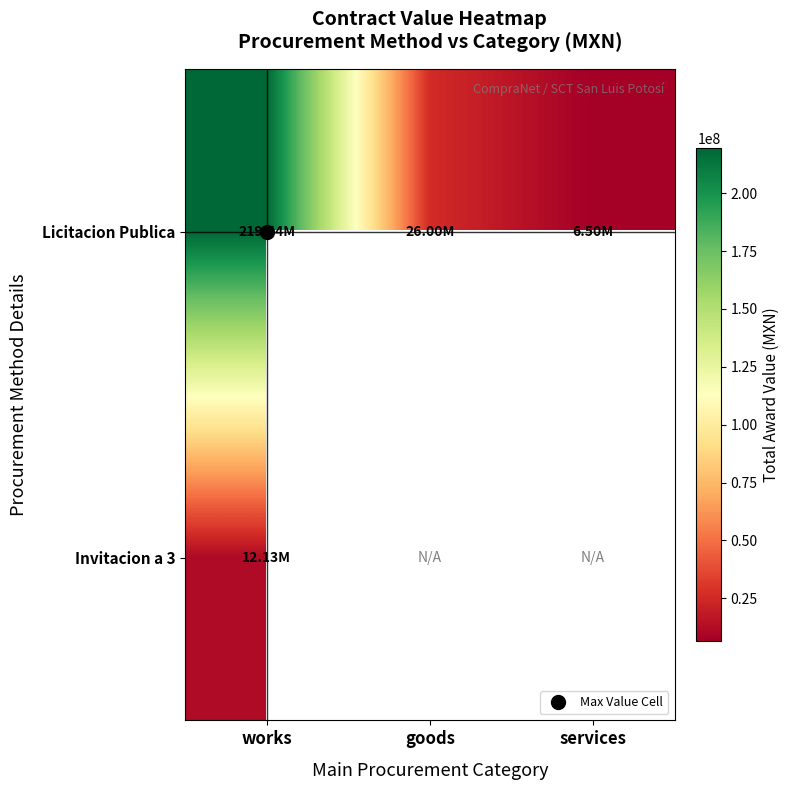

What is the difference between the highest and lowest values at works?

207311037.2